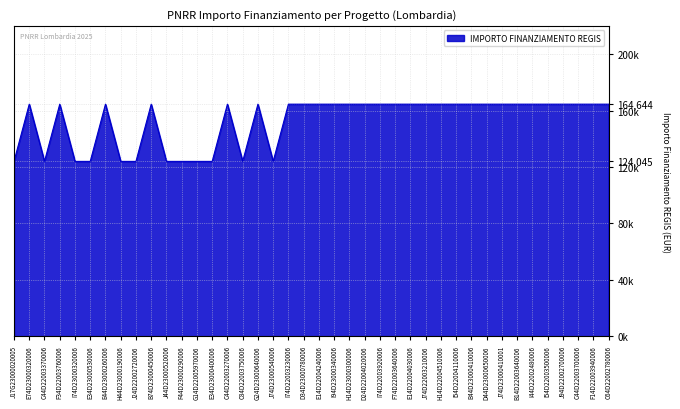

Rank the categories by value from highest to lowest.

E74D23000320006, F34D22003760006, E44D23000260006, B74D23000450006, C44D22003270006, G24D23000640006, I74D22003230006, D34D23000780006, E14D22004240006, I94D23000340006, H14D23000300006, D24D22004020006, I74D22003920006, F74D22003640006, E14D22004030006, J74D22003210006, H14D22004510006, I54D22004110006, B44D23000410006, D44D23000650006, J74D23000410001, B14D22003640006, I44D22002480006, I54D22003500006, J94D22002700006, C44D22003700006, F14D22003940006, C64D22002780006, J17G23000020005, C44D22003370006, I74D23000320006, E34D23000530006, H44D23000190006, J24D22002720006, J44D23000520006, F44D23000290006, G14D22005970006, E34D23000400006, C84D22003750006, J74D23000540006